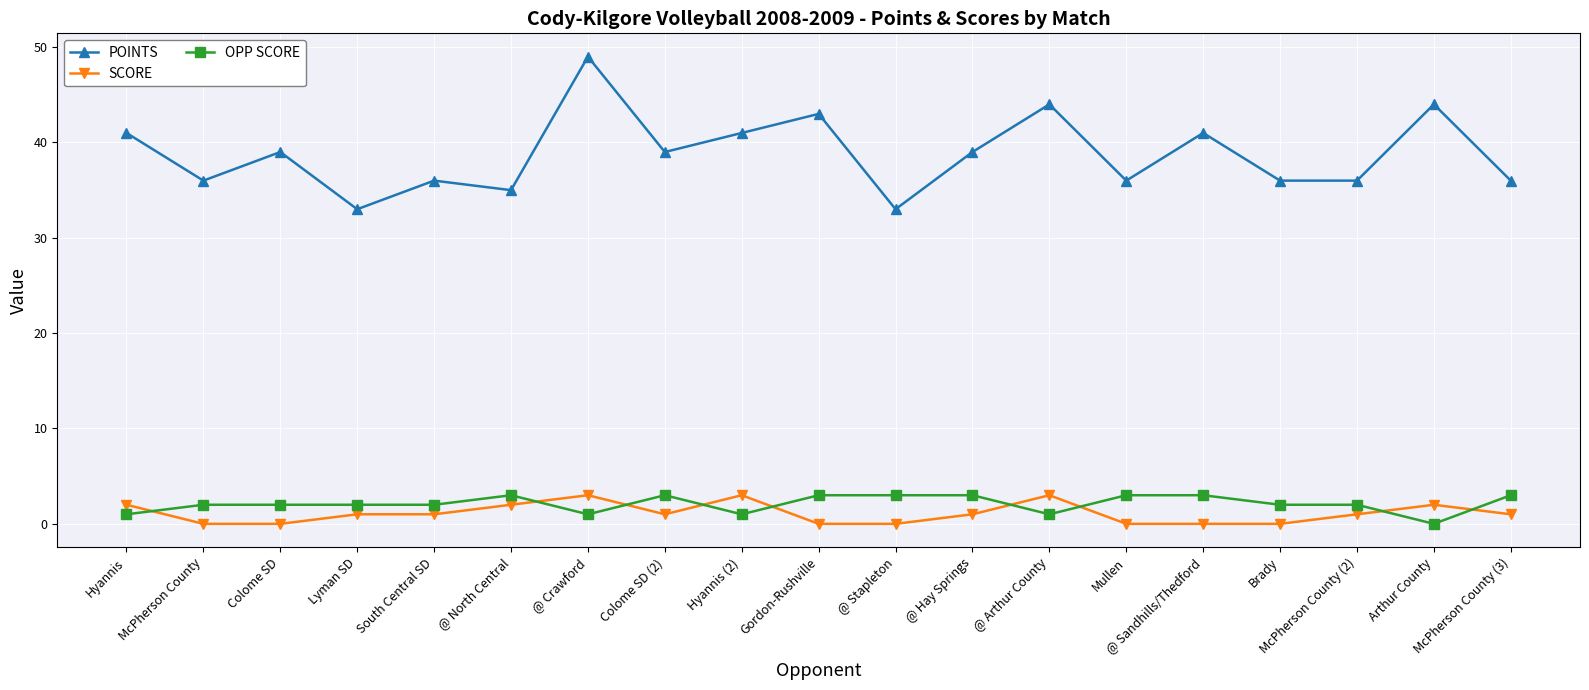

Which series has the widest spread of values?

POINTS